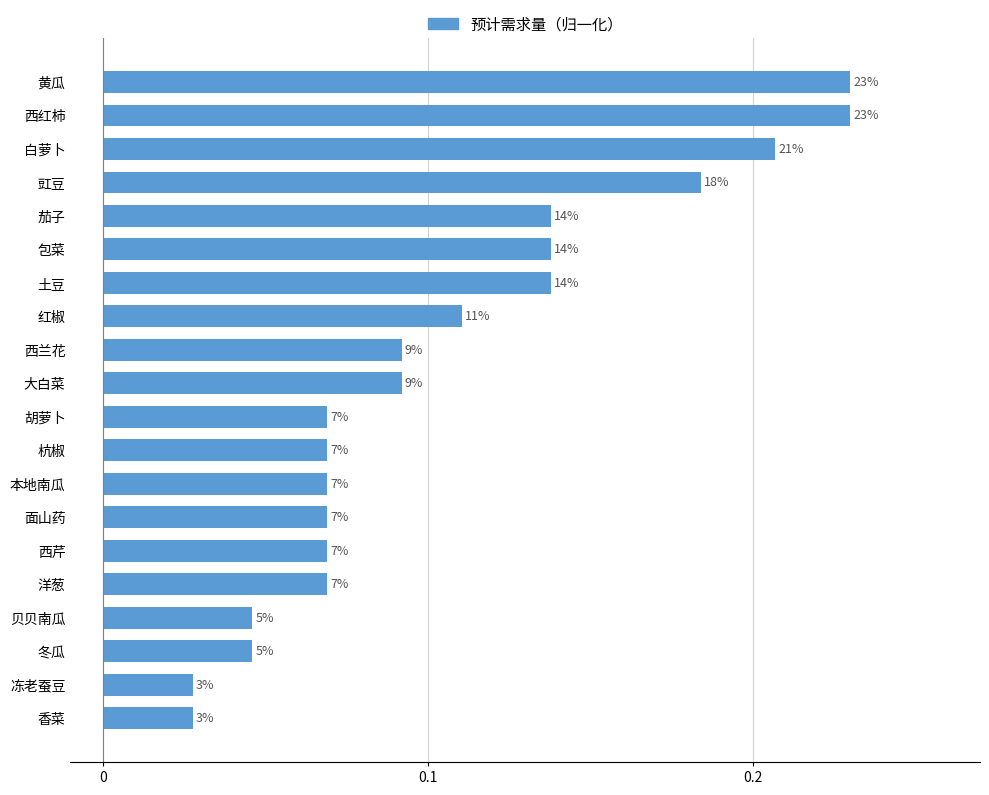

What is the greatest value displayed?

0.2